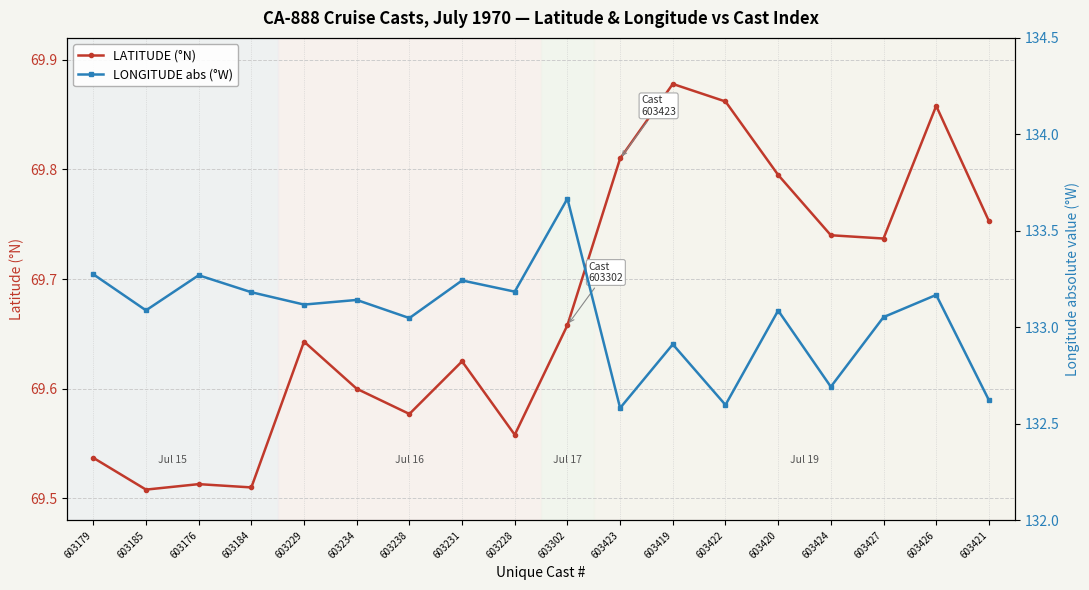

Reading right to left, extract all data points from this chart.

LATITUDE (°N): 603421=69.8	603426=69.9	603427=69.7	603424=69.7	603420=69.8	603422=69.9	603419=69.9	603423=69.8	603302=69.7	603228=69.6	603231=69.6	603238=69.6	603234=69.6	603229=69.6	603184=69.5	603176=69.5	603185=69.5	603179=69.5
LONGITUDE abs (°W): 603421=132.6	603426=133.2	603427=133.1	603424=132.7	603420=133.1	603422=132.6	603419=132.9	603423=132.6	603302=133.7	603228=133.2	603231=133.2	603238=133.0	603234=133.1	603229=133.1	603184=133.2	603176=133.3	603185=133.1	603179=133.3